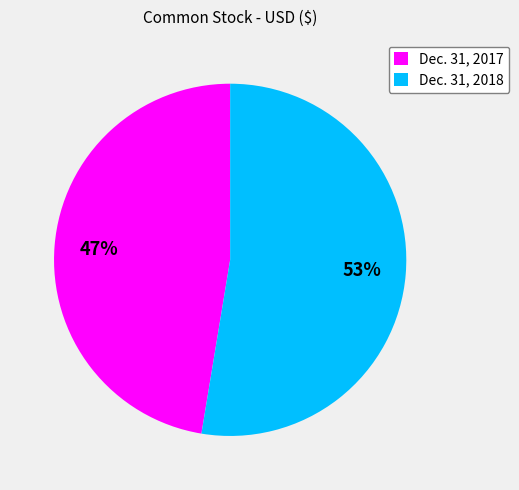

Does Dec. 31, 2017 account for over 50% of the chart?

No